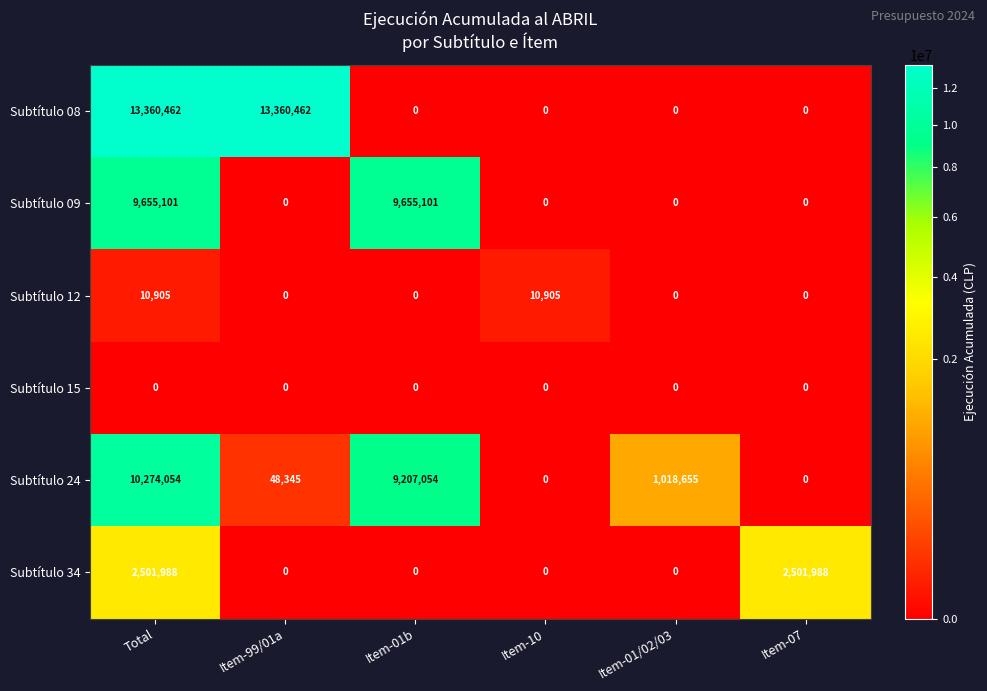

What is the spread (max minus min) of values at Item-99/01a?

13360462